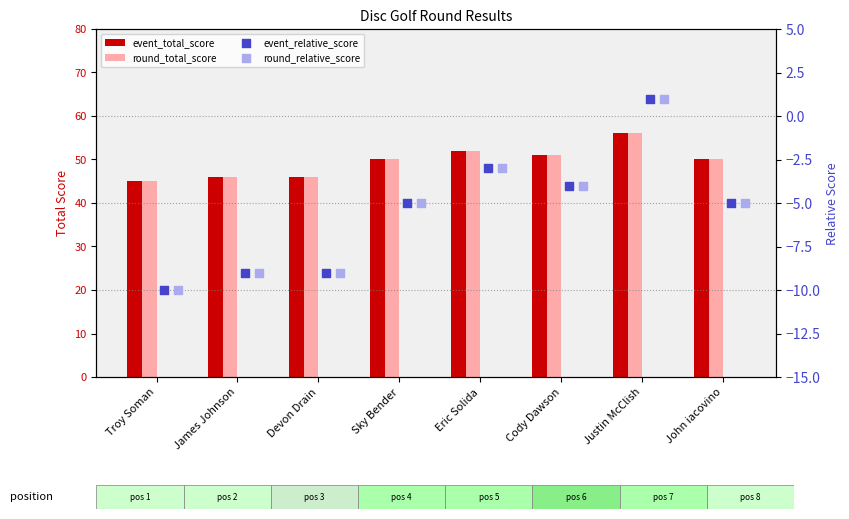

Which series has the widest spread of Y values?

event_total_score